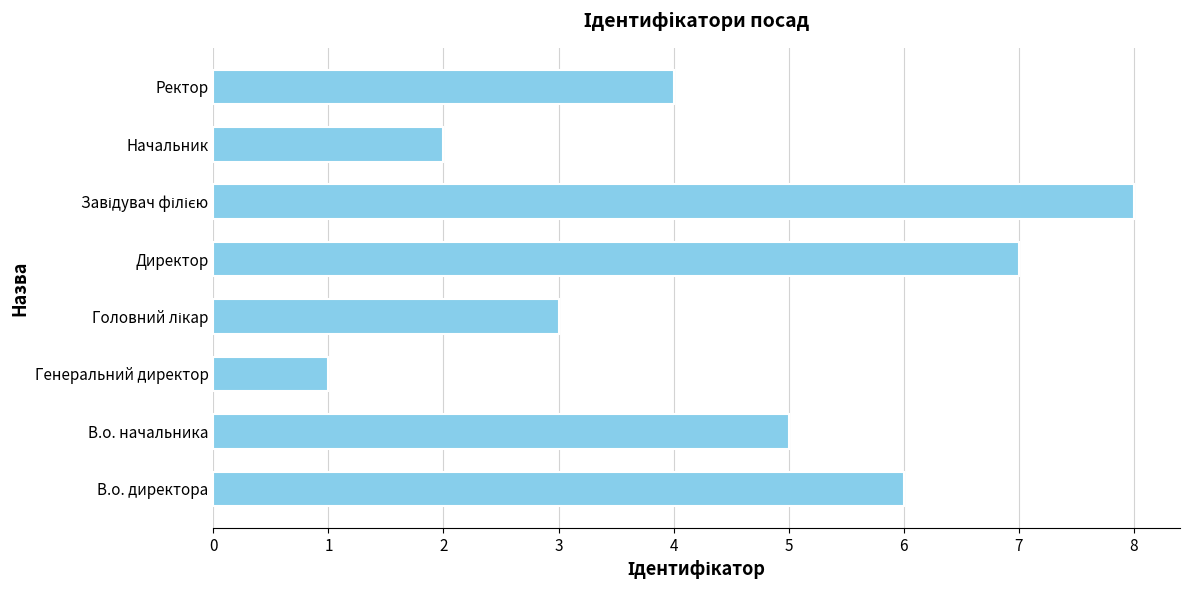

Count the number of data series in this chart.

1